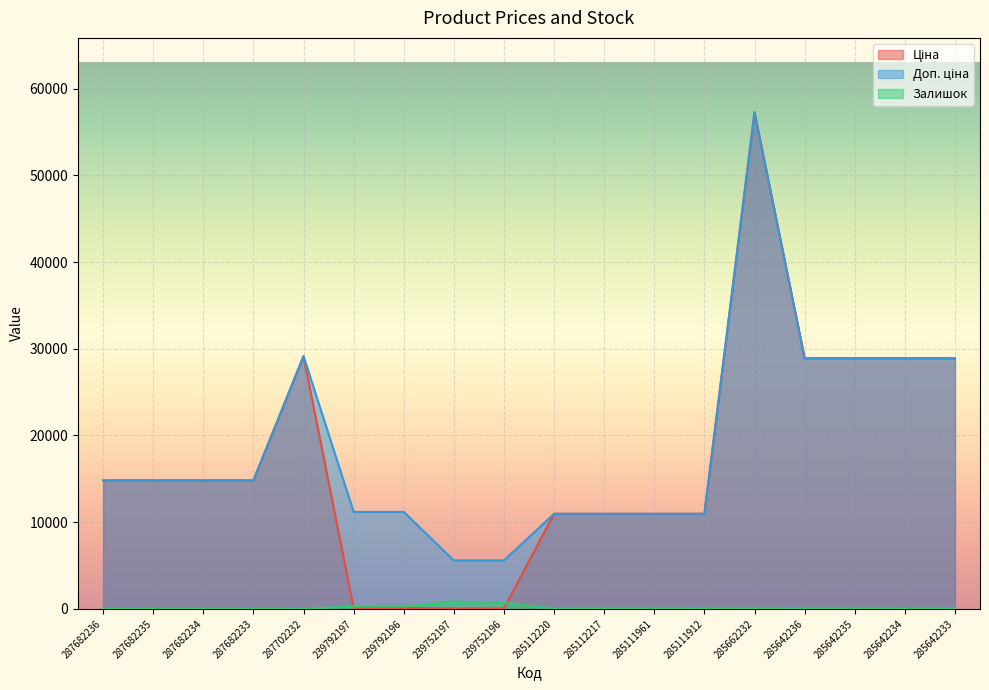

What is the total value across all series at 285112217?

21945.8